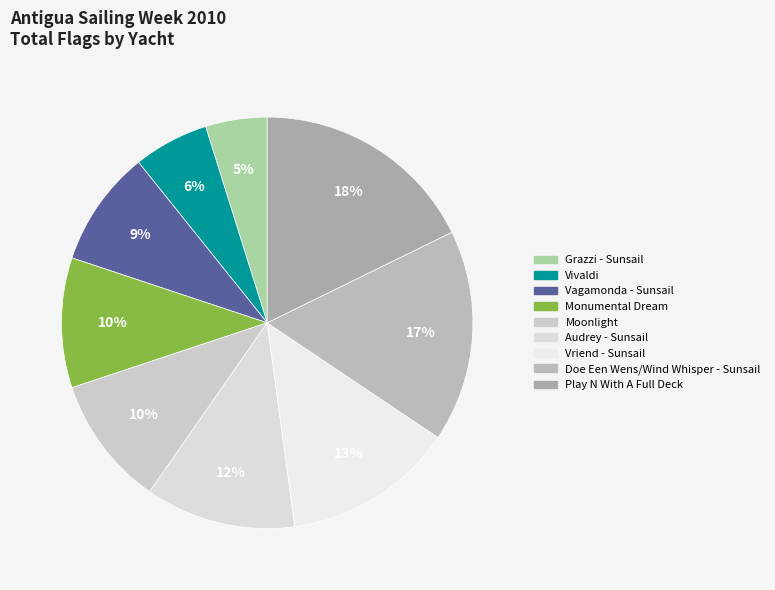

How many slices are in this pie chart?

9